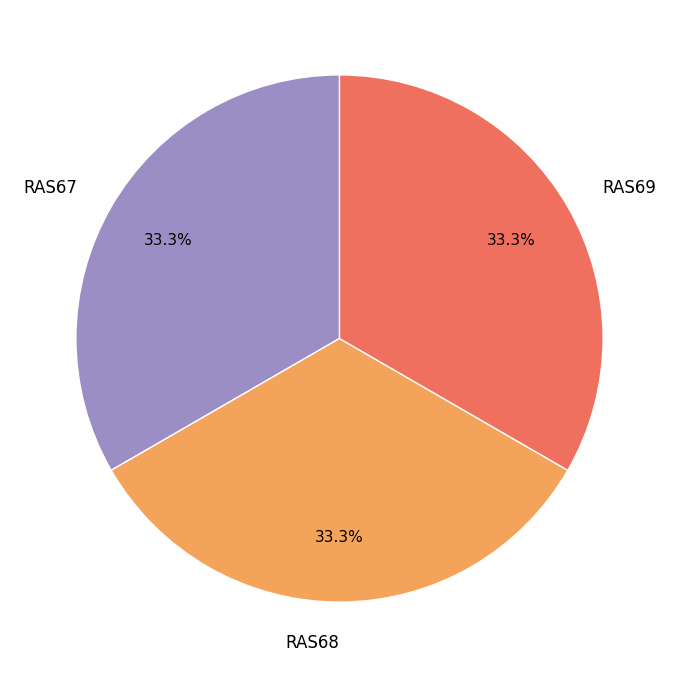

Combined, what portion of the pie is RAS67 and RAS69?

66.7%